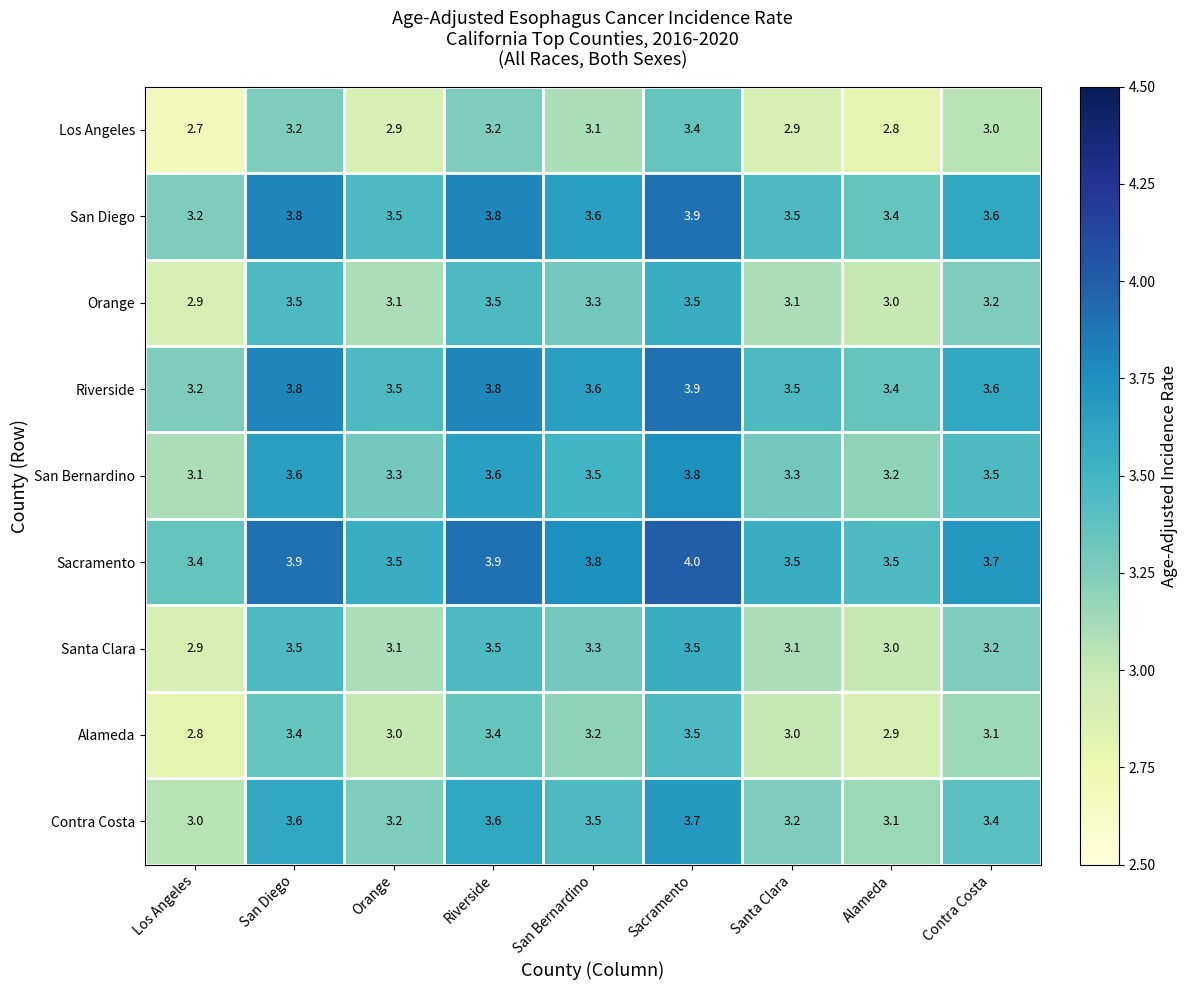

What is the maximum value shown in the chart?

4.0